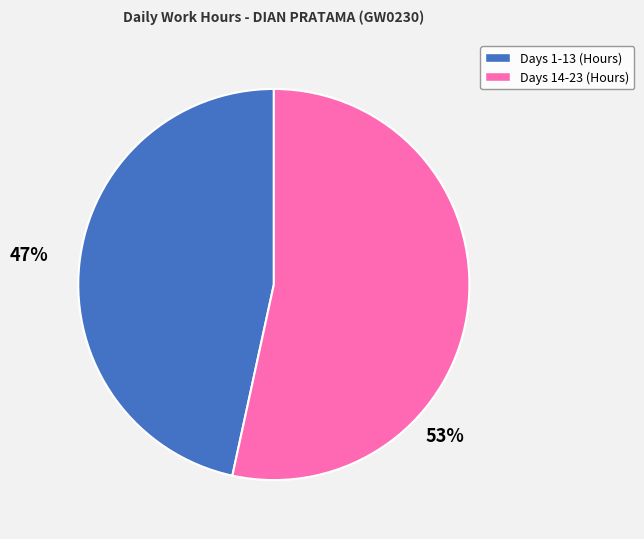

Which category accounts for the majority?

Days 14-23 (Hours)